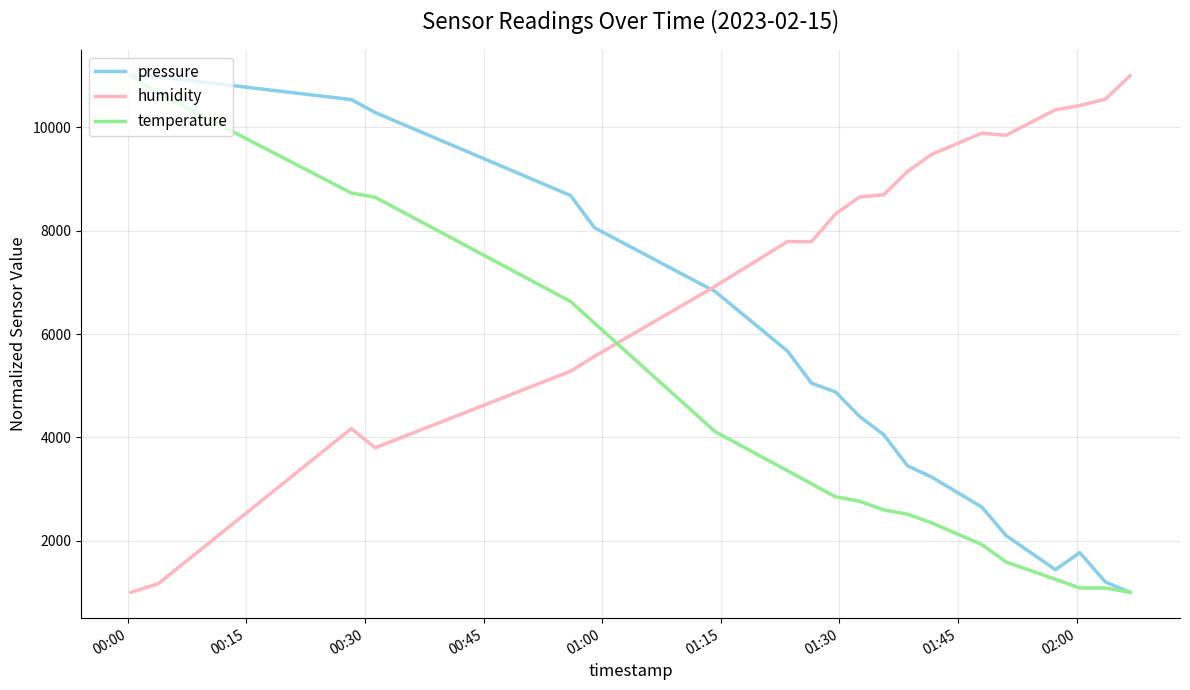

What is the smallest value displayed?

1000.0